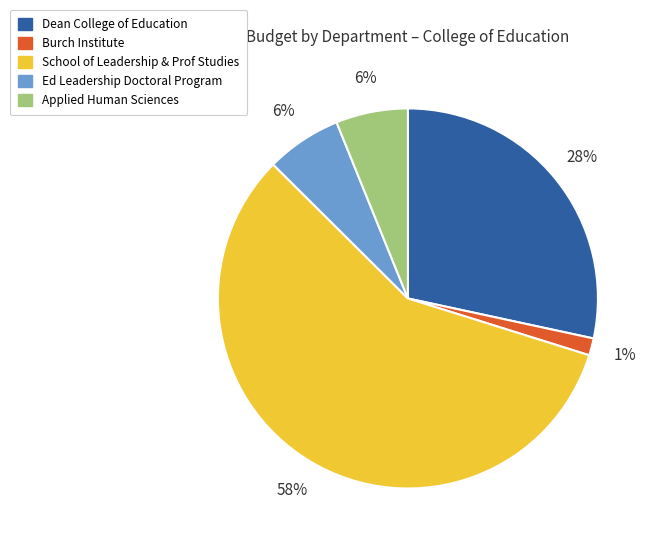

Which category has the smallest portion of the pie?

Burch Institute